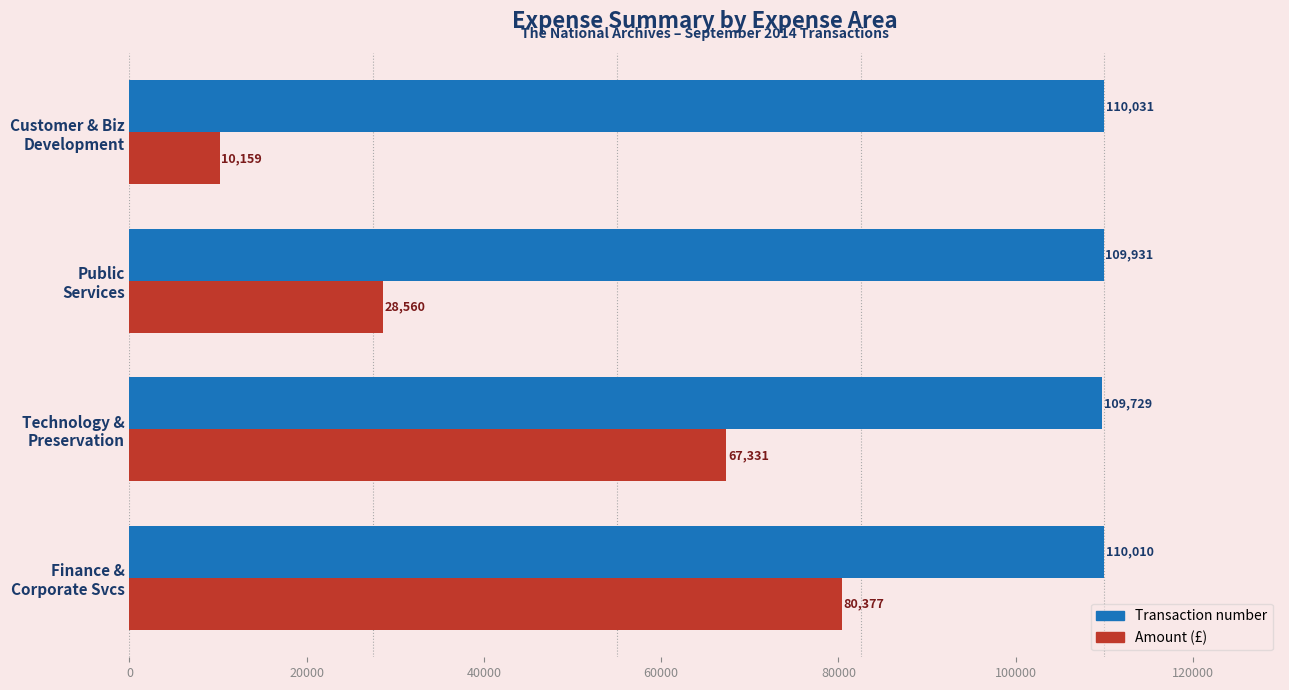

What is the maximum value shown in the chart?

110031